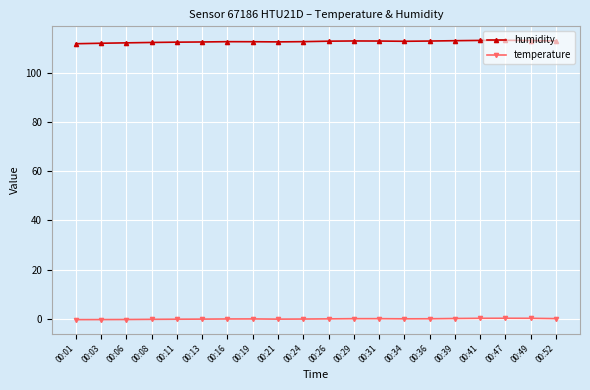

True or false: temperature and humidity intersect in this chart.

False